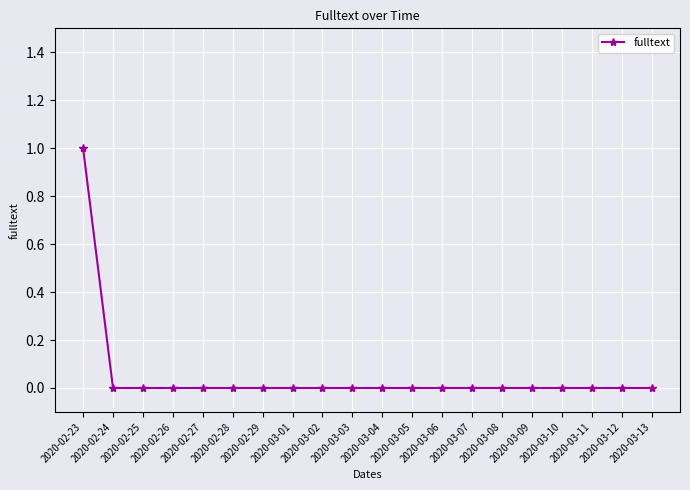

What is the label of the 3rd point from the left?

2020-02-25